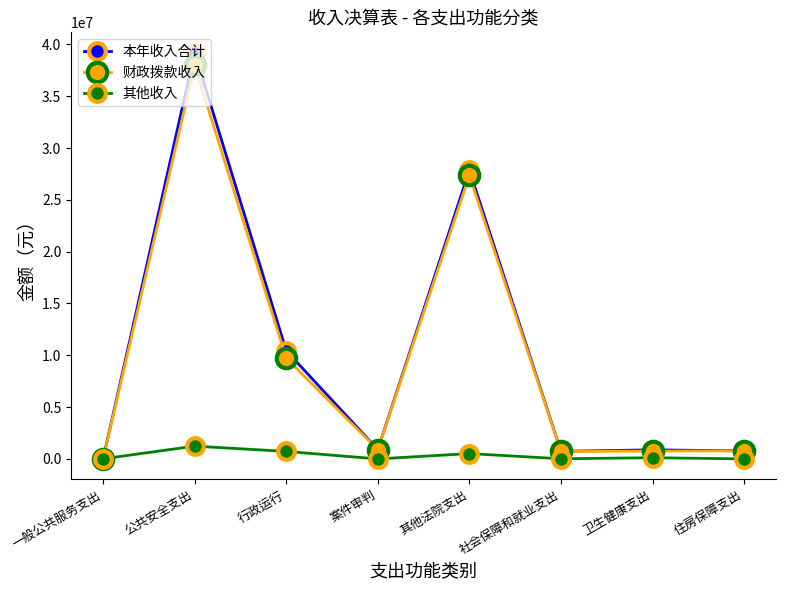

Which series has the widest spread of values?

本年收入合计